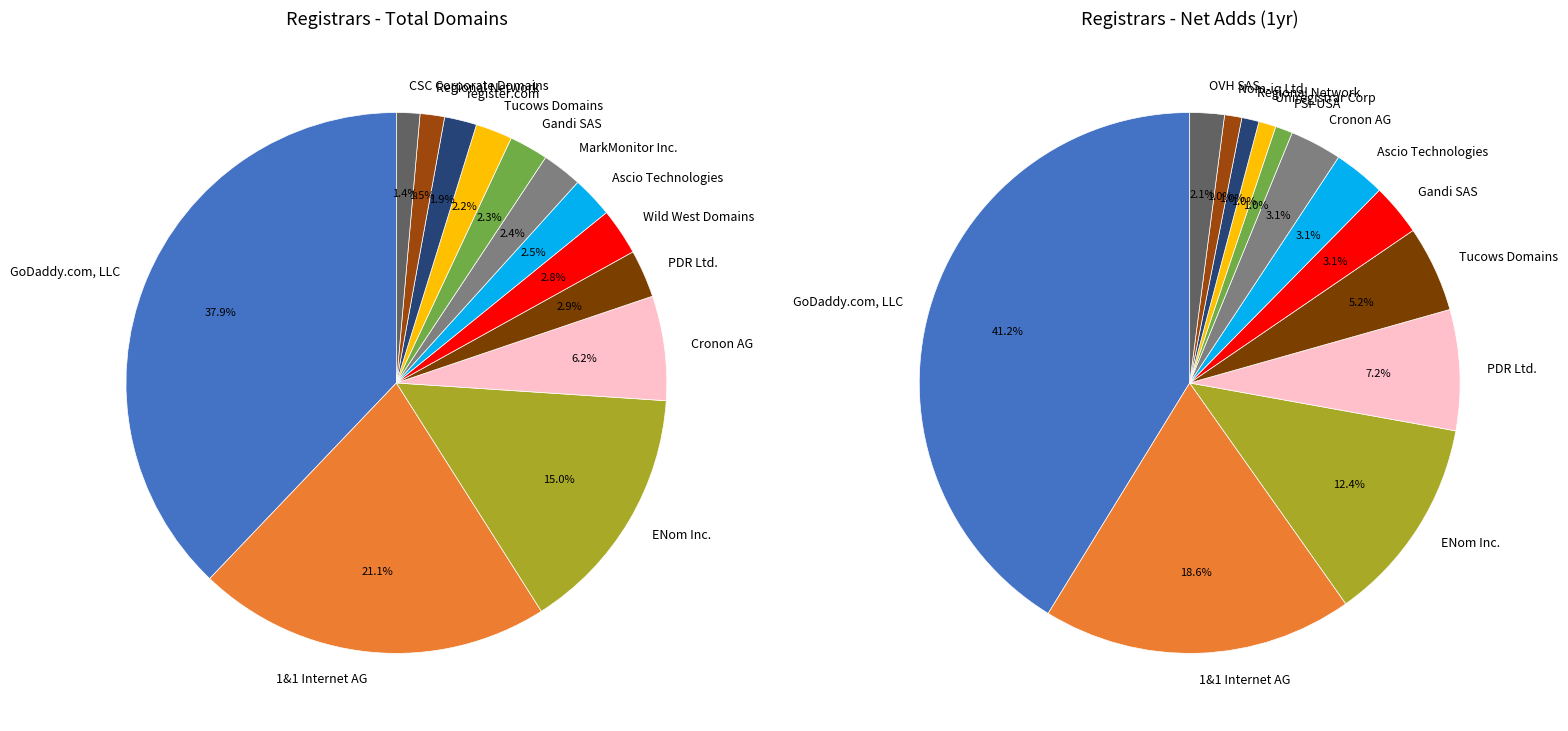

Which slice is the largest?

GoDaddy.com, LLC